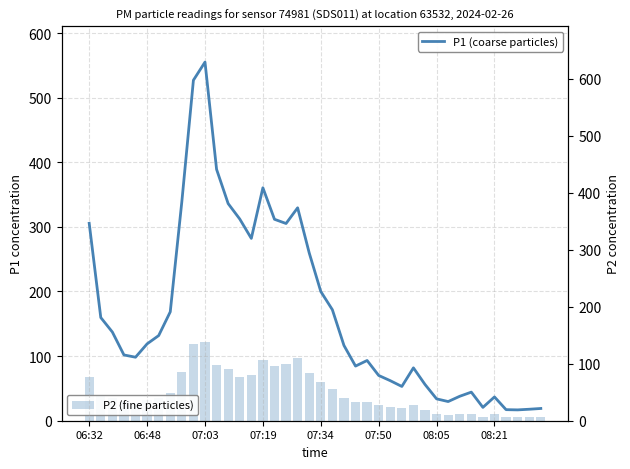

What is the sum of all P2 (fine particles) values?

1989.2